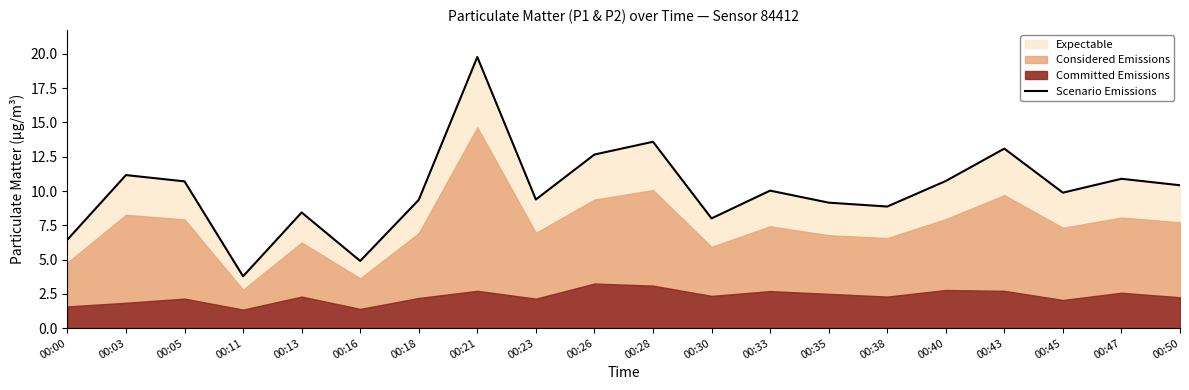

What is the difference between the maximum and minimum values?

16.0